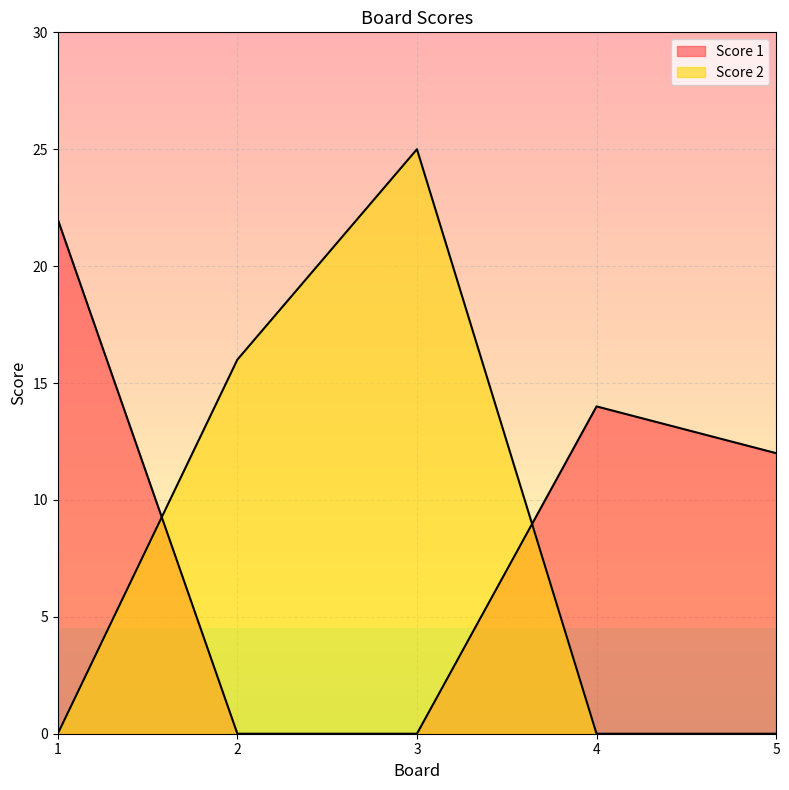

The Score 2 series shows 16 at 2. True or false?

True